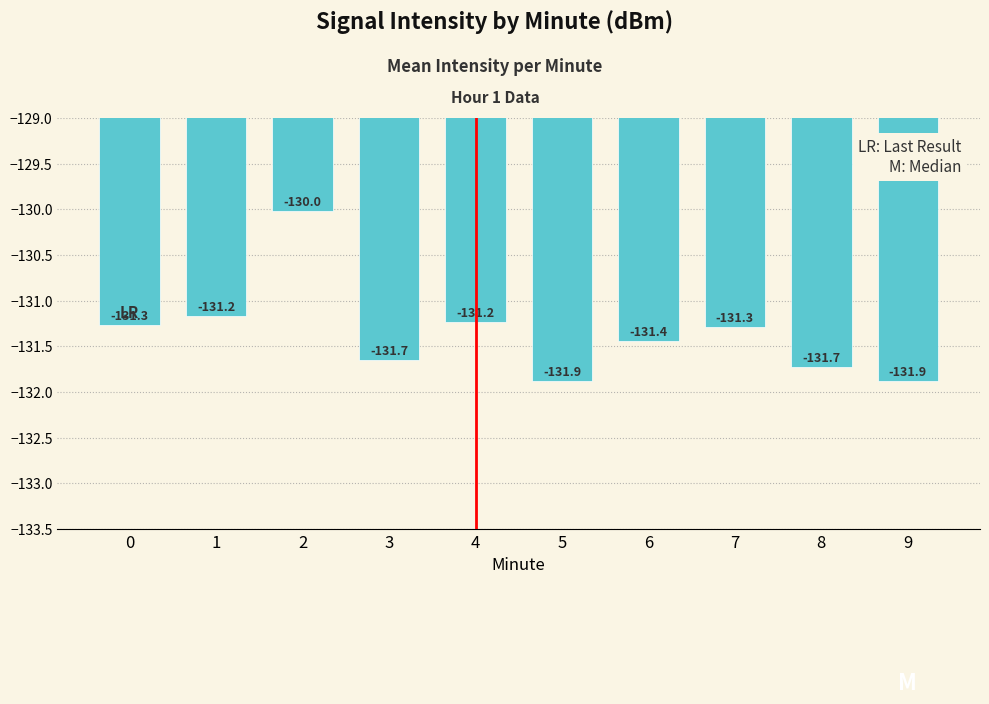

What is the value of the 3rd bar from the left?

-130.0